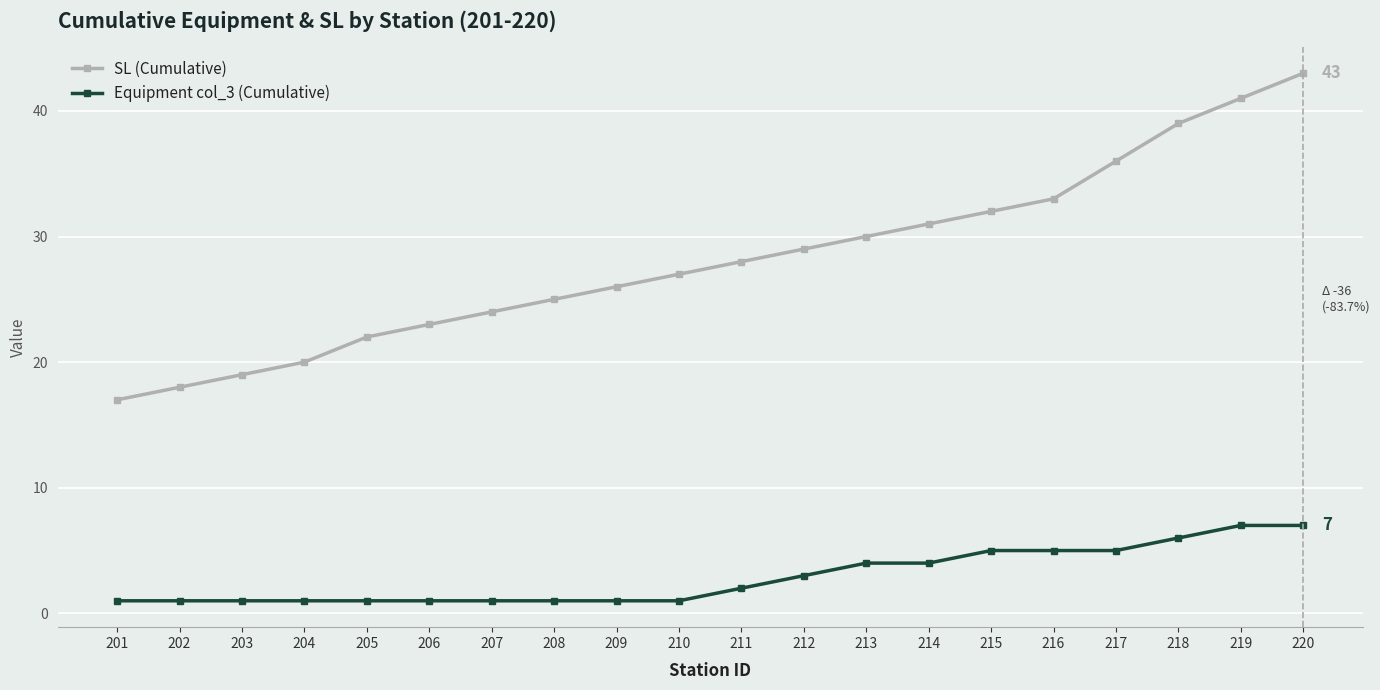

The Equipment col_3 (Cumulative) series shows 1 at 201. True or false?

True